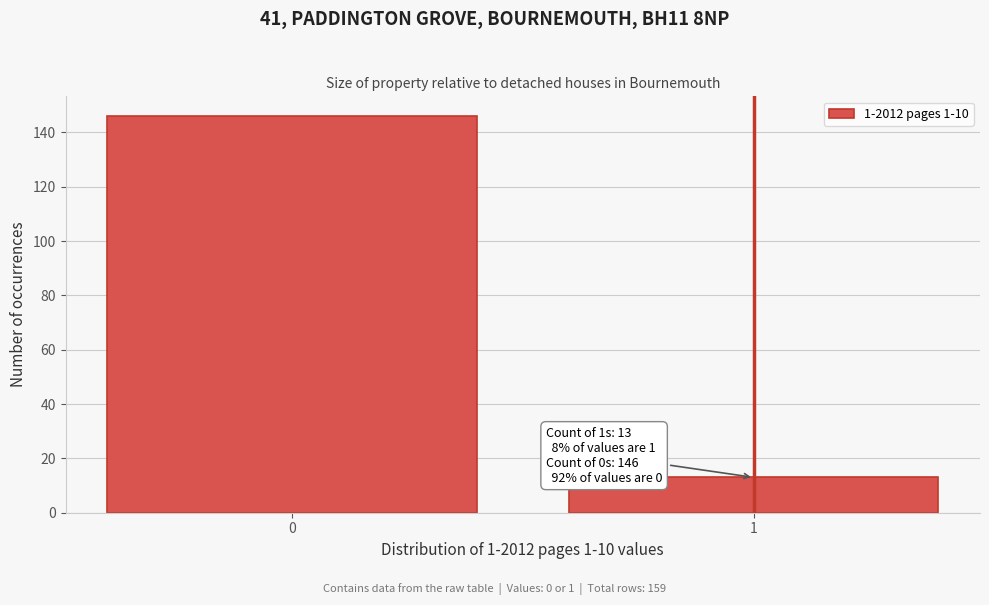

Reading left to right, extract all data points from this chart.

146	13